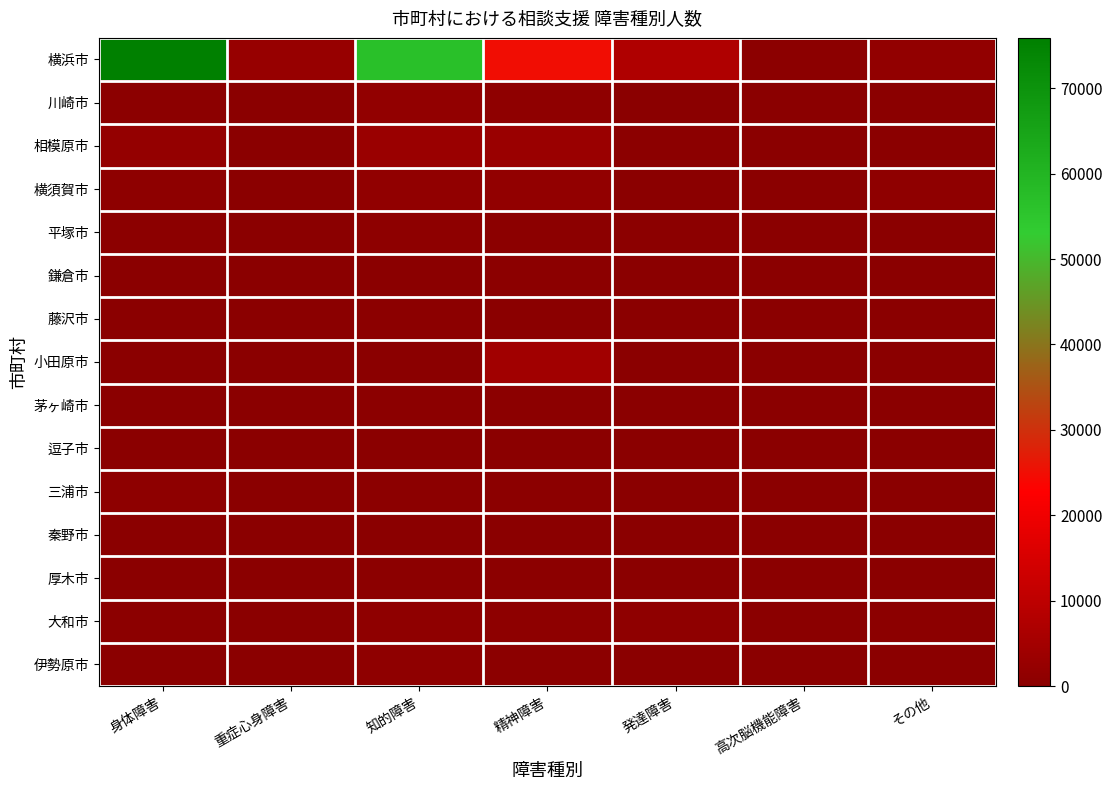

Rank the series at 発達障害 from highest to lowest value.

横浜市, 大和市, 相模原市, 平塚市, 伊勢原市, 小田原市, 横須賀市, 茅ヶ崎市, 藤沢市, 厚木市, 川崎市, 鎌倉市, 三浦市, 逗子市, 秦野市